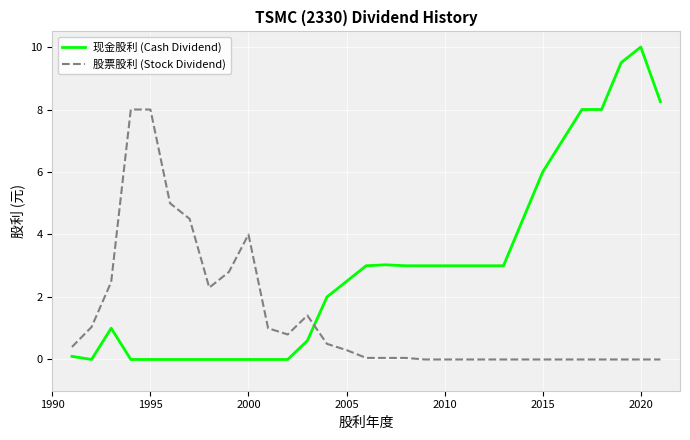

Which series ends up on top after the final intersection of 股票股利 (Stock Dividend) and 现金股利 (Cash Dividend)?

现金股利 (Cash Dividend)